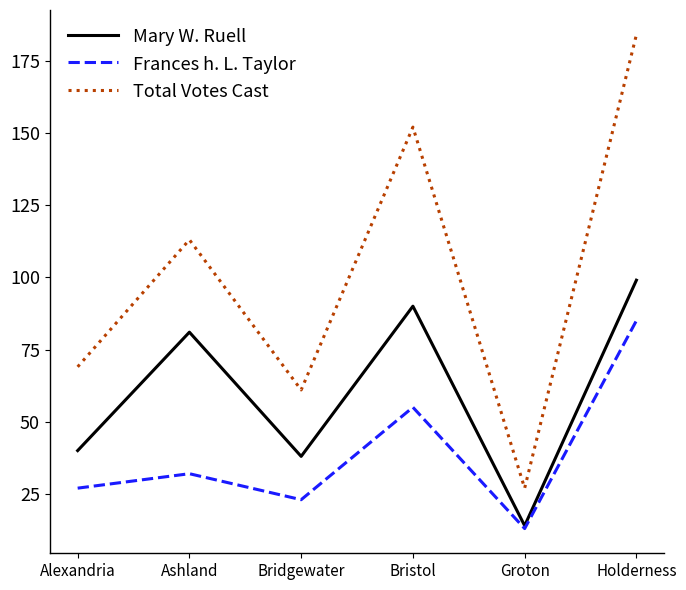

Reading right to left, transcribe all the data shown in this chart.

Mary W. Ruell: 99	14	90	38	81	40
Frances h. L. Taylor: 85	13	55	23	32	27
Total Votes Cast: 184	27	152	61	113	69